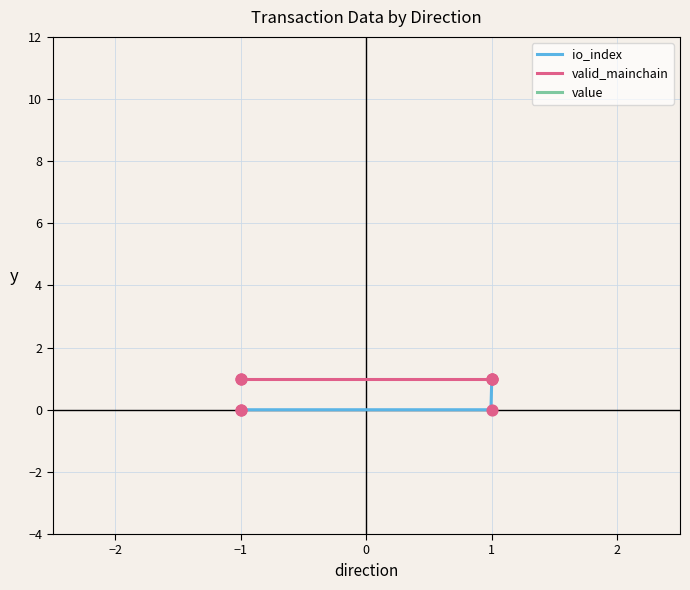

What is the total value across all series at 1?

51.0